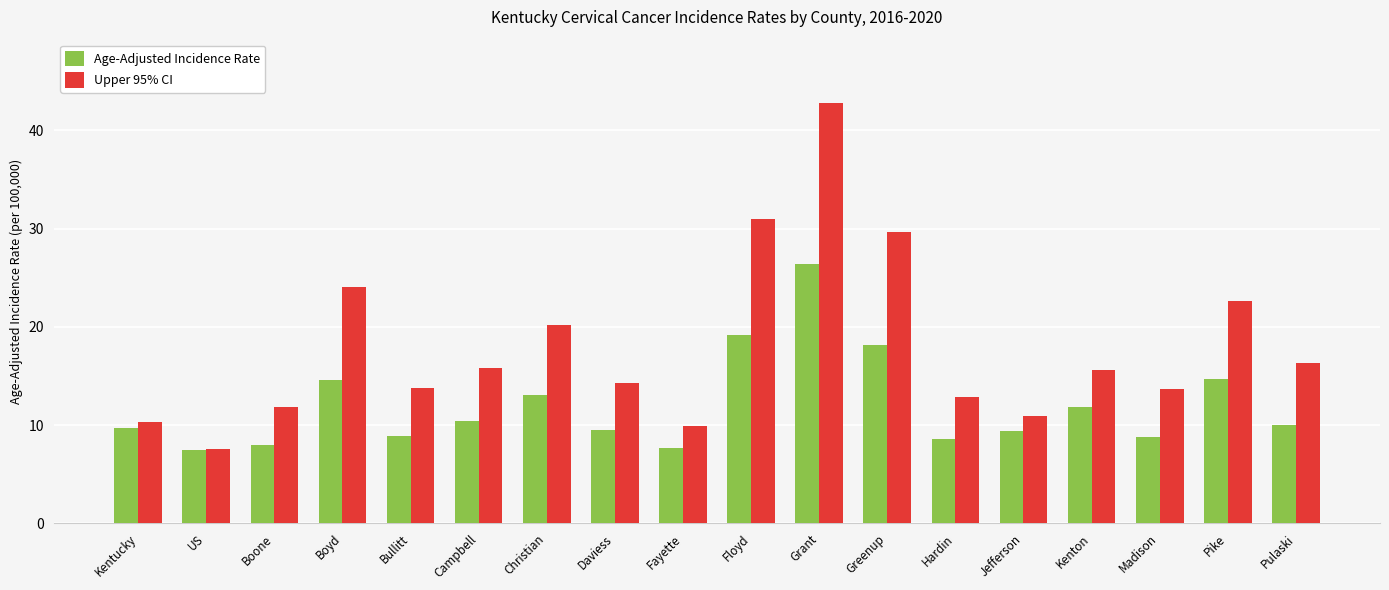

What is the label of the 10th bar from the left?

Floyd